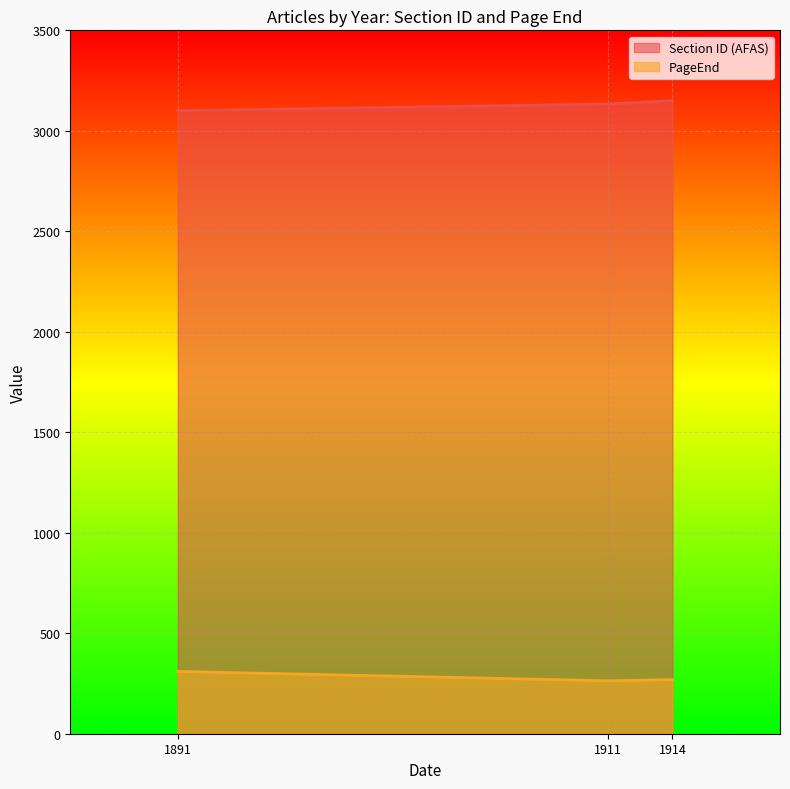

Count the number of data series in this chart.

2